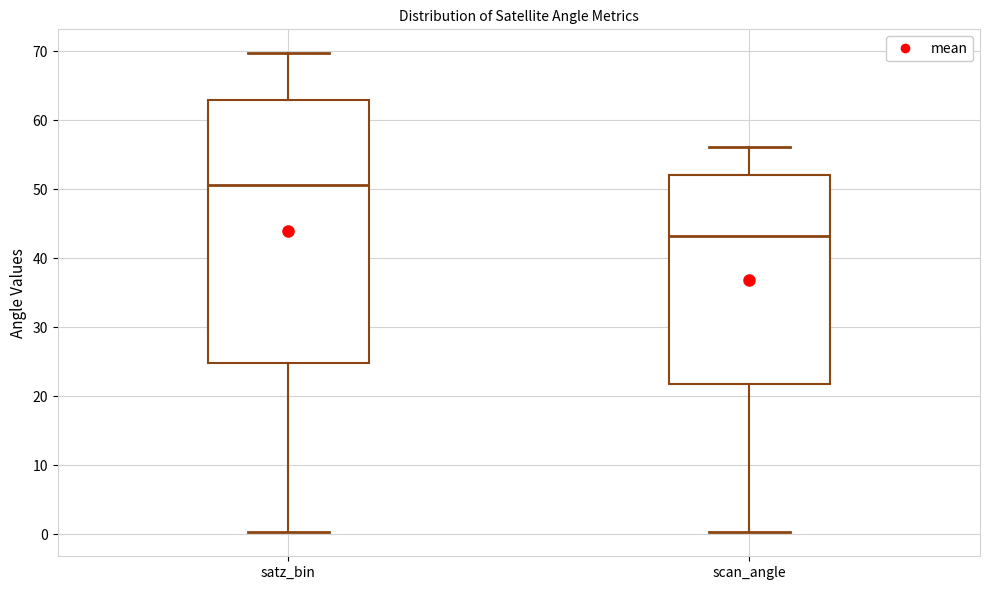

Reading left to right, transcribe this box plot: for each box, give where its median line is, the range the box spans, and where its two whiskers end, as read against the y-axis. The values are not printed on the chart, so give them approximately, as read against the axis.

satz_bin: median 51, box 25 to 63, whiskers 0 to 70
scan_angle: median 43, box 22 to 52, whiskers 0 to 56